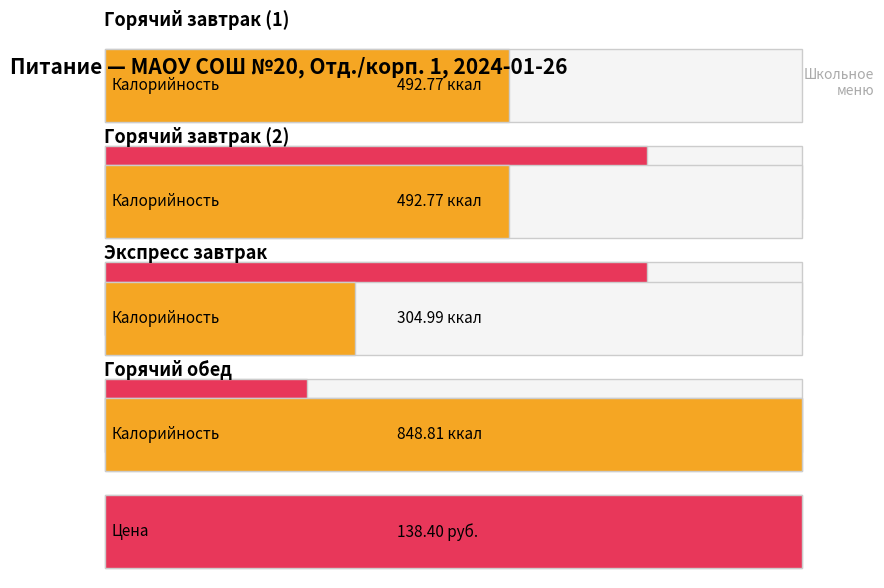

List the labels in order of Цена value, largest first.

Горячий обед, Горячий завтрак (1), Горячий завтрак (2), Экспресс завтрак